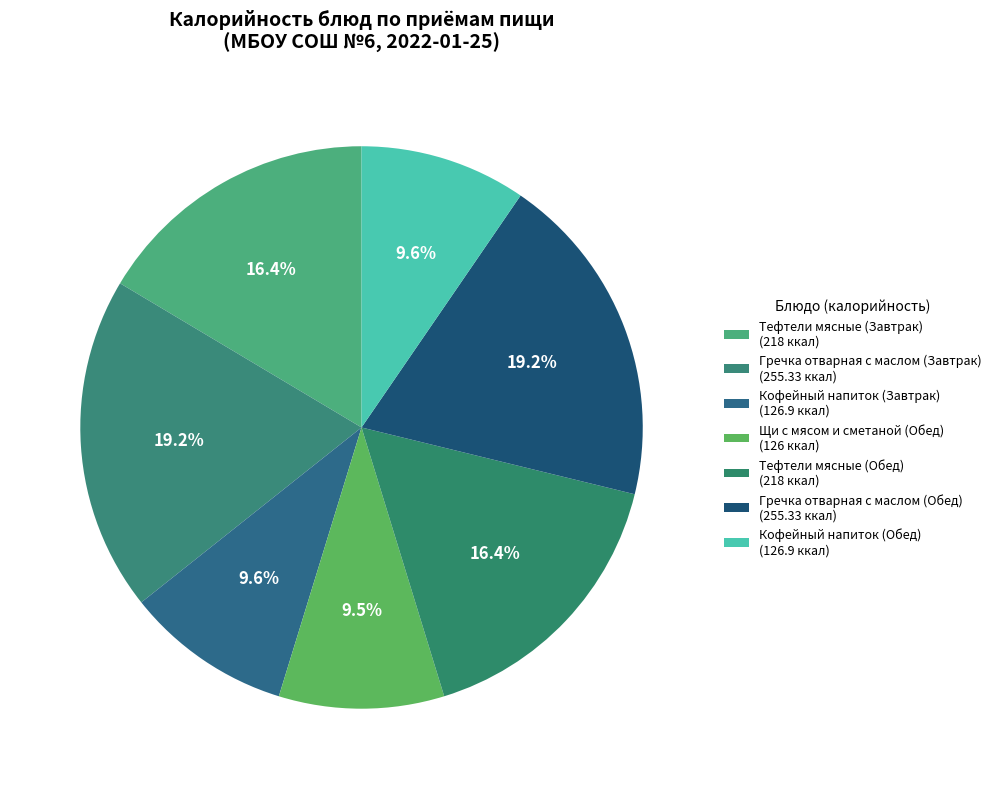

What percentage is the Тефтели мясные (Завтрак) slice, to the nearest percent?

16%